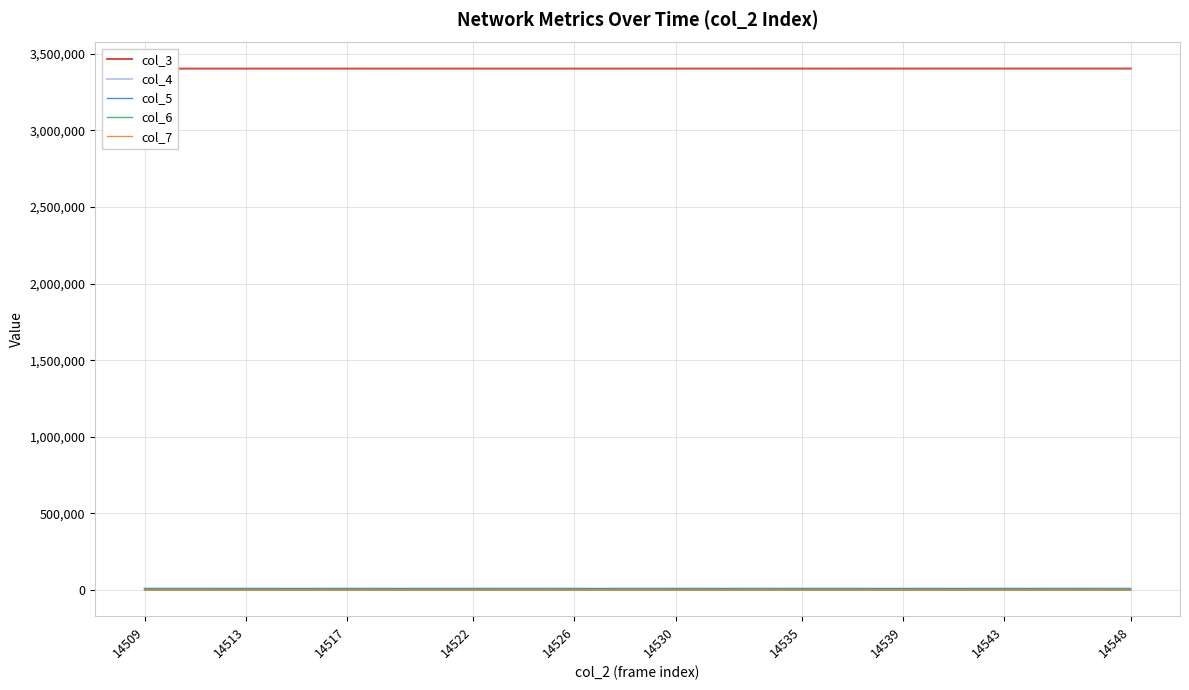

Reading left to right, what are all the values shown in this chart?

col_3: 3402143	3402154	3402165	3402177	3402188	3402199	3402211	3402222	3402233	3402244	3402256	3402267	3402278	3402290	3402301	3402312	3402323	3402335	3402346	3402357	3402369	3402380	3402391	3402402	3402414	3402425	3402436	3402447	3402459	3402470	3402481	3402493	3402504	3402515	3402526	3402538	3402549	3402560	3402572	3402583
col_4: 11477	11638	11572	11434	11285	11431	11156	11408	11341	11473	11216	11371	11330	11382	11576	11634	11543	11433	11083	11647	11610	11437	11536	11269	11703	11420	11513	11467	11531	11344	11234	11480	11217	11448	11506	11291	11661	11462	11759	11825
col_5: 8929	8768	8757	8931	9024	8920	9156	8872	8981	8815	9093	8928	8990	8935	8817	8714	8799	8916	9174	8756	8775	8917	8884	9074	8656	8875	8871	8894	8848	9047	9157	8853	9065	8918	8947	9060	8744	8909	8644	8538
col_6: 289	261	292	293	303	300	321	320	306	309	312	321	320	282	286	292	294	295	347	271	301	301	289	295	288	310	306	283	248	262	261	296	307	291	273	262	273	256	255	258
col_7: 1	3	2	3	1	1	3	4	2	4	2	4	4	1	1	2	1	1	4	1	5	3	0	2	0	1	2	1	4	2	0	4	2	4	4	5	5	3	2	5